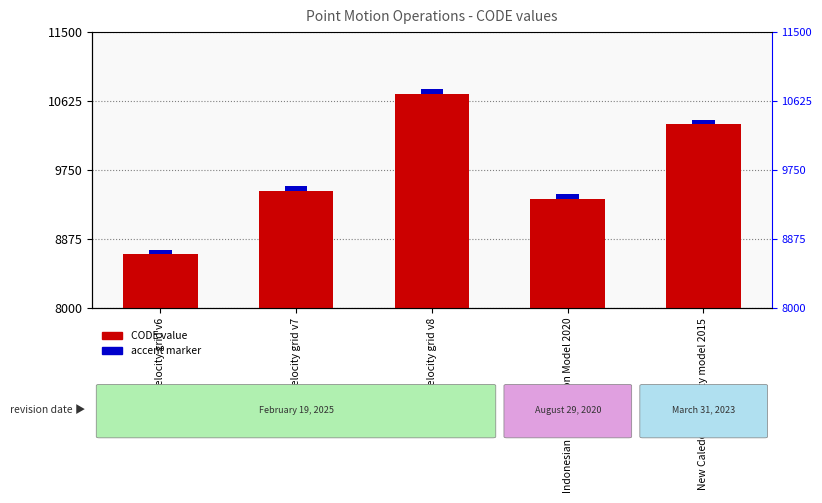

What is the difference between the highest and lowest values at Indonesian Deformation Model 2020?

9315